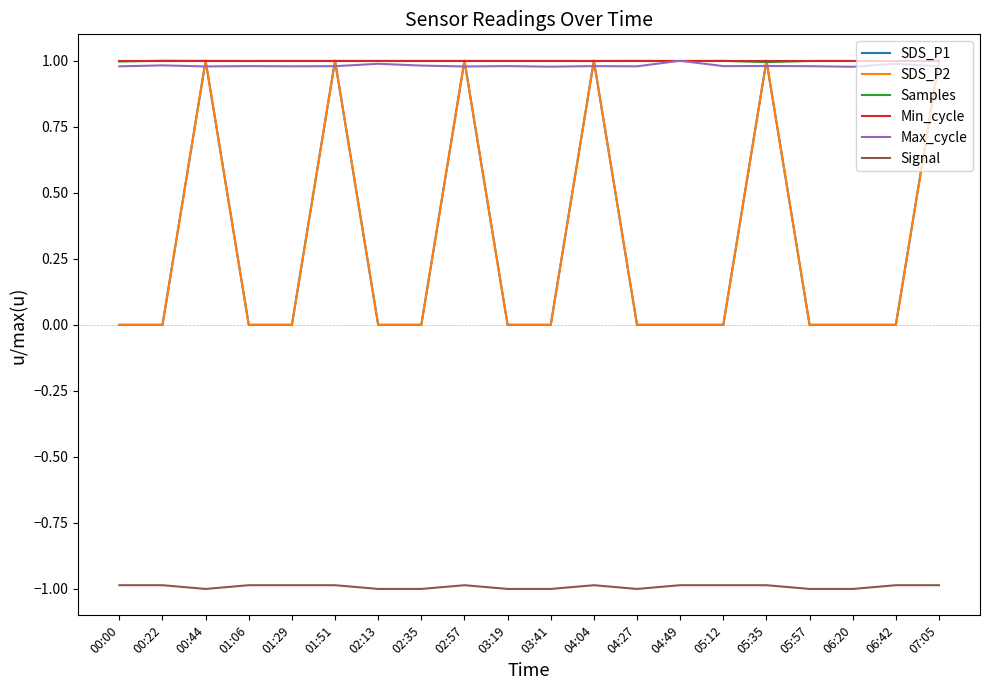

Which category has the lowest value across all series?

00:44